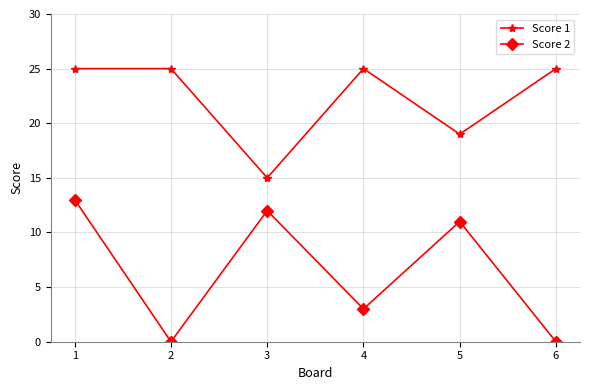

True or false: Score 2 has a value of 13 at 1.

True